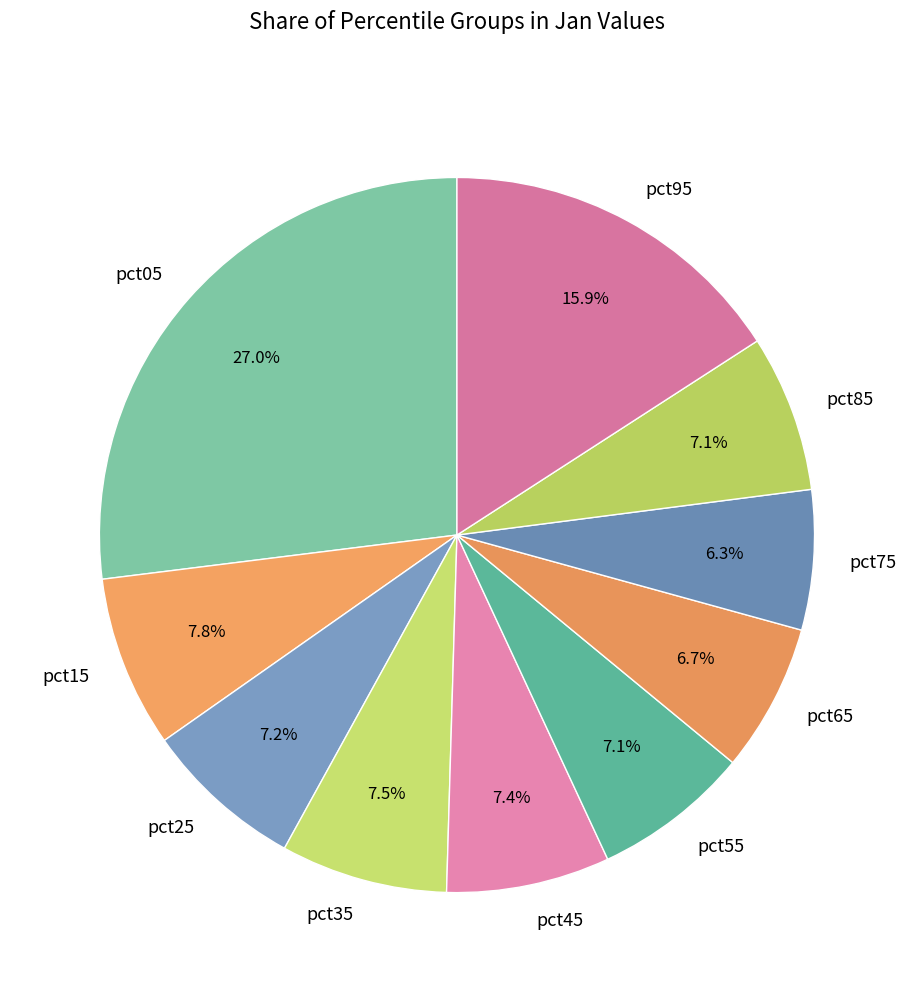

Combined, do pct45 and pct85 account for over 50%?

No